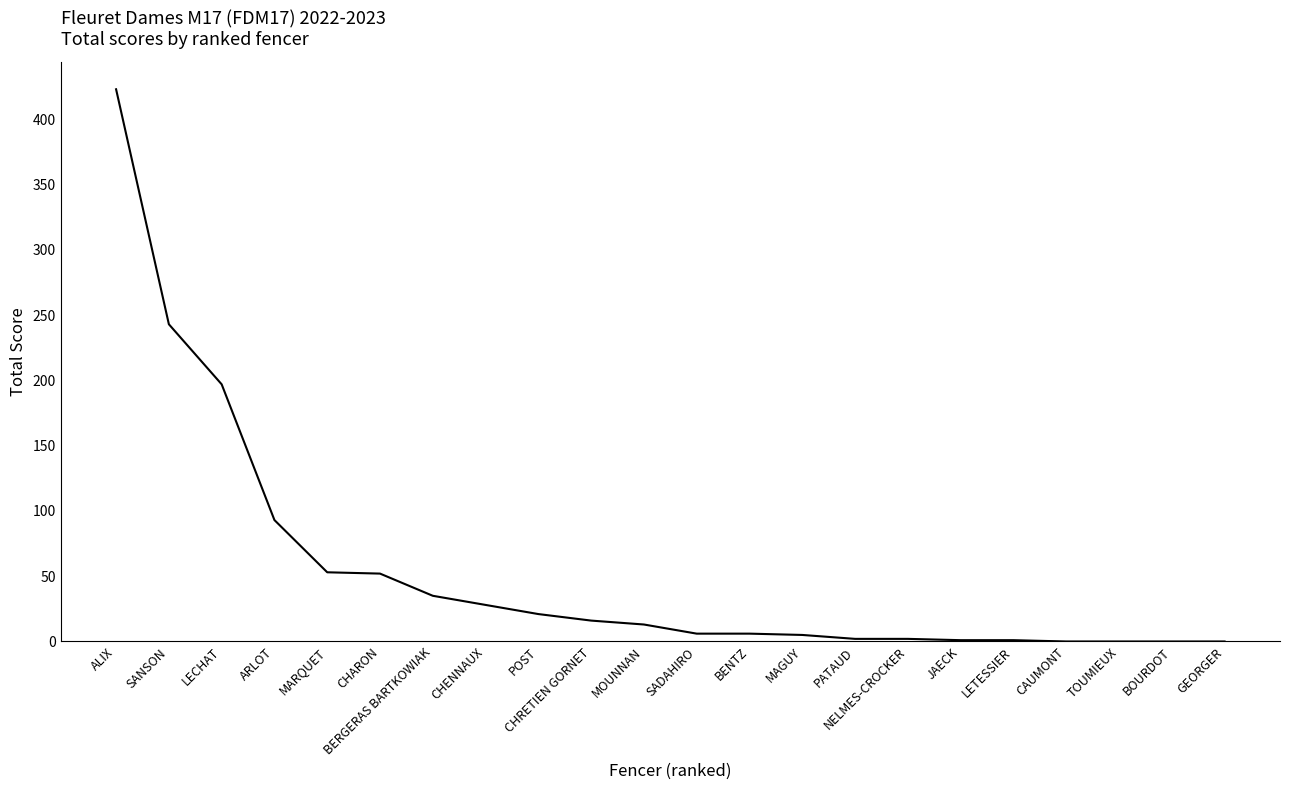

At which label is the value closest to 211?

LECHAT